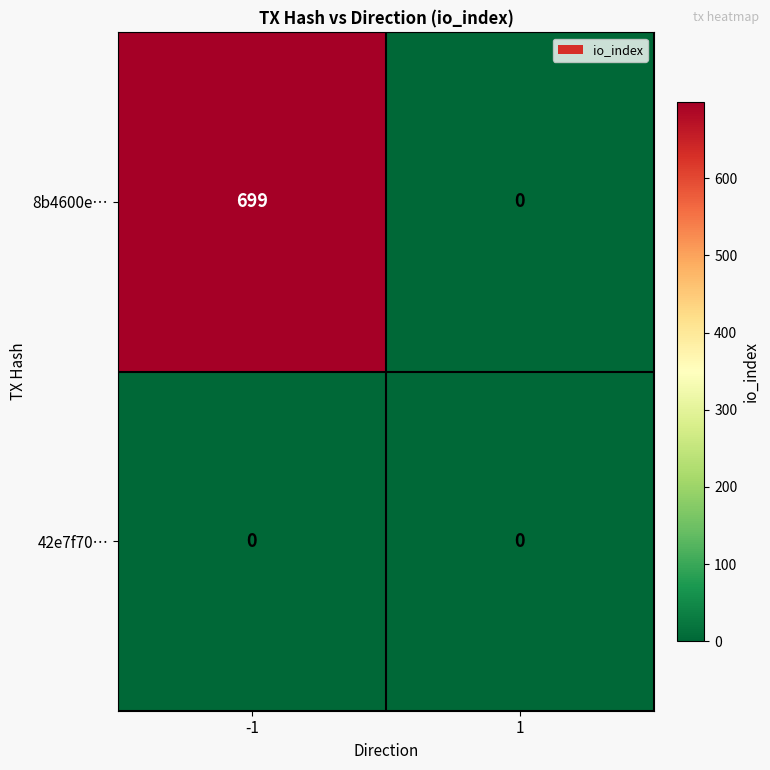

Reading left to right, what are all the values shown in this chart?

8b4600e…: 699	0
42e7f70…: 0	0